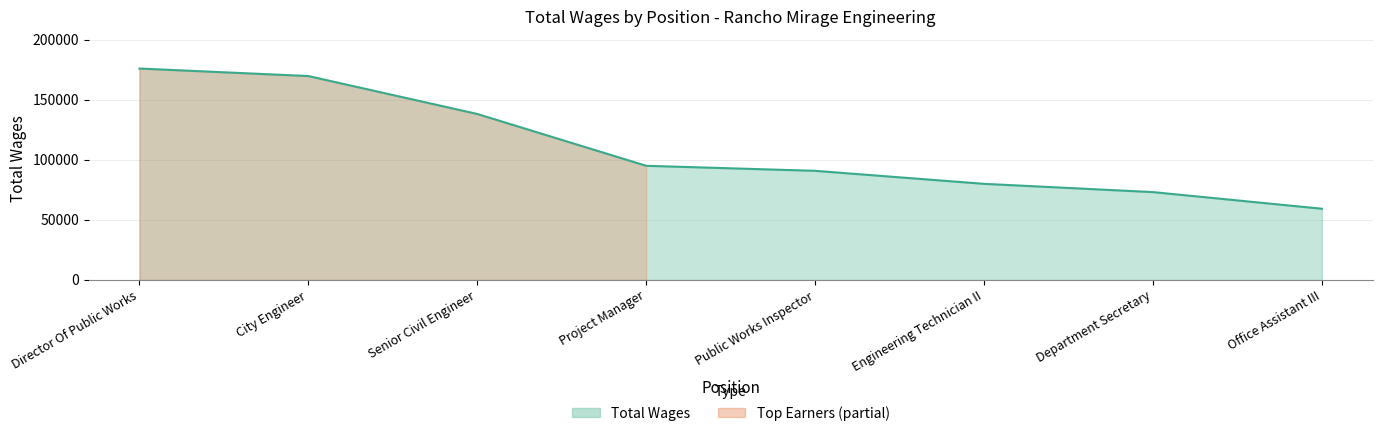

Which label corresponds to the largest value in the chart?

Director Of Public Works